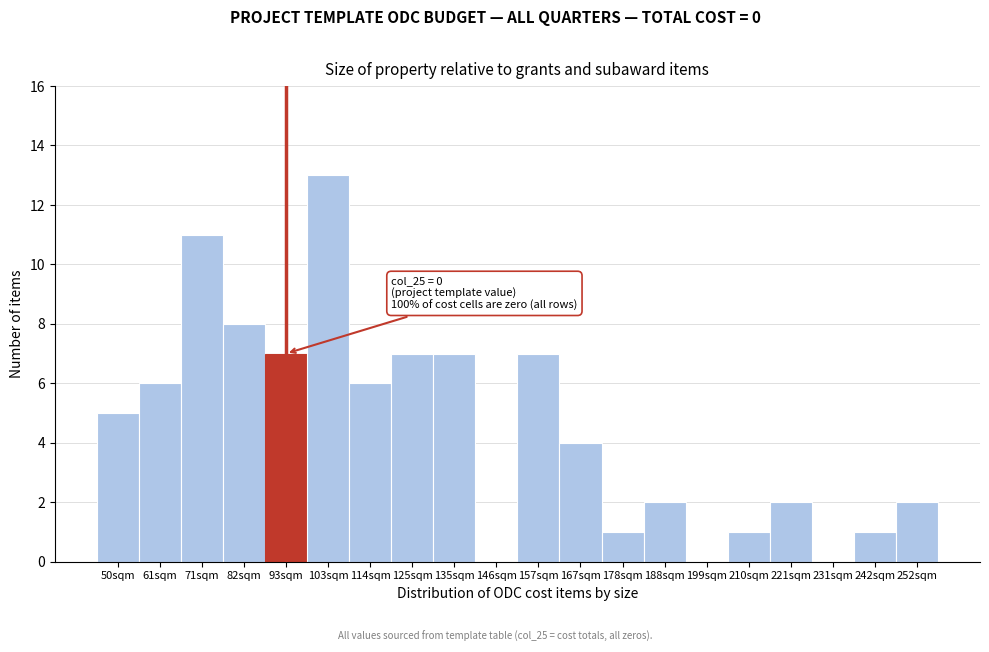

Reading left to right, extract all data points from this chart.

50sqm=5	61sqm=6	71sqm=11	82sqm=8	93sqm=7	103sqm=13	114sqm=6	125sqm=7	135sqm=7	146sqm=0	157sqm=7	167sqm=4	178sqm=1	188sqm=2	199sqm=0	210sqm=1	221sqm=2	231sqm=0	242sqm=1	252sqm=2